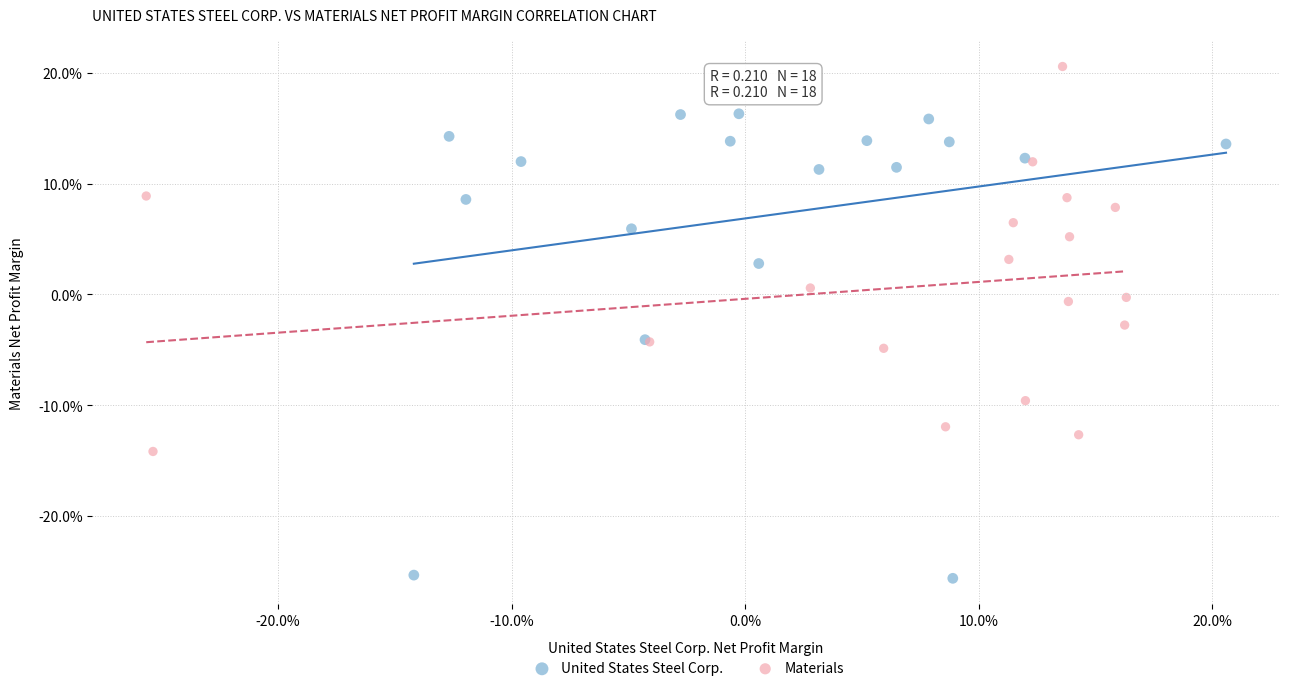

What are all the series names shown in the legend?

United States Steel Corp., Materials